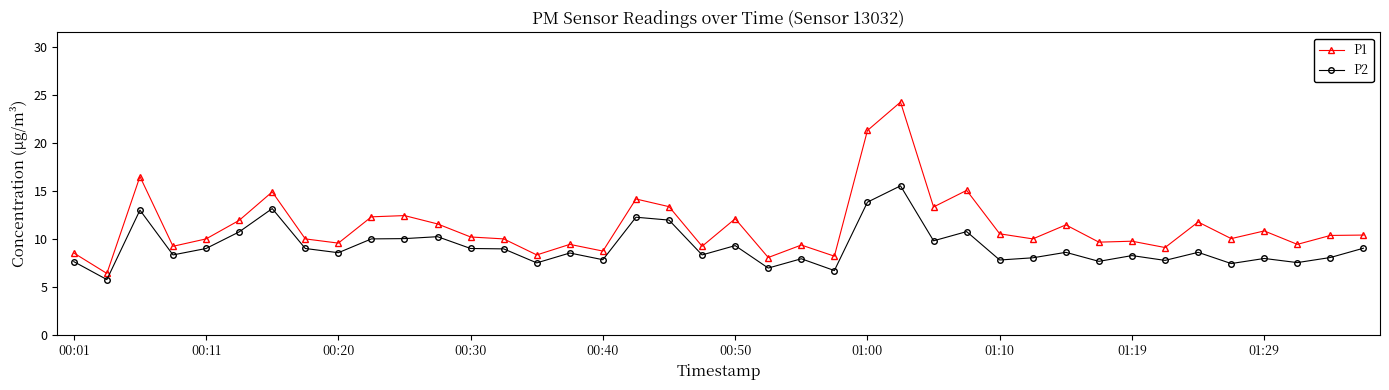

How many lines are shown in the chart?

2